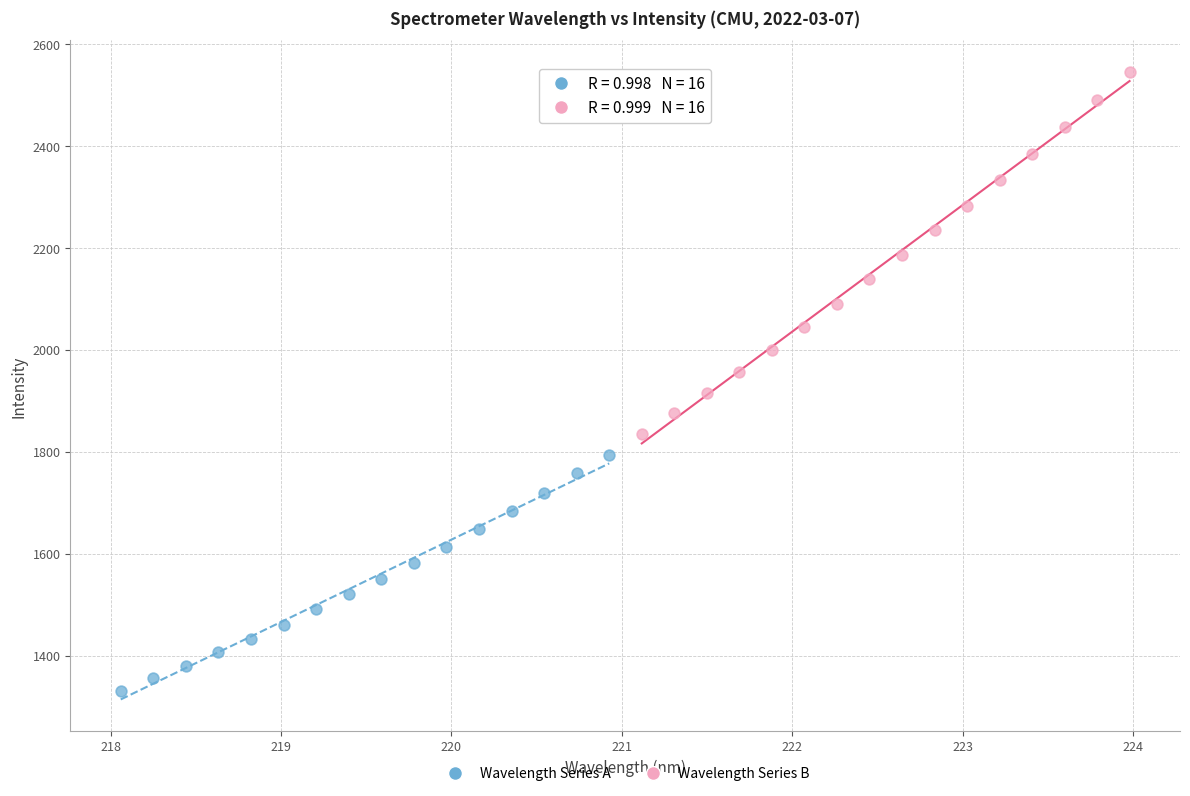

Which series contains the highest Y value?

Wavelength Series B